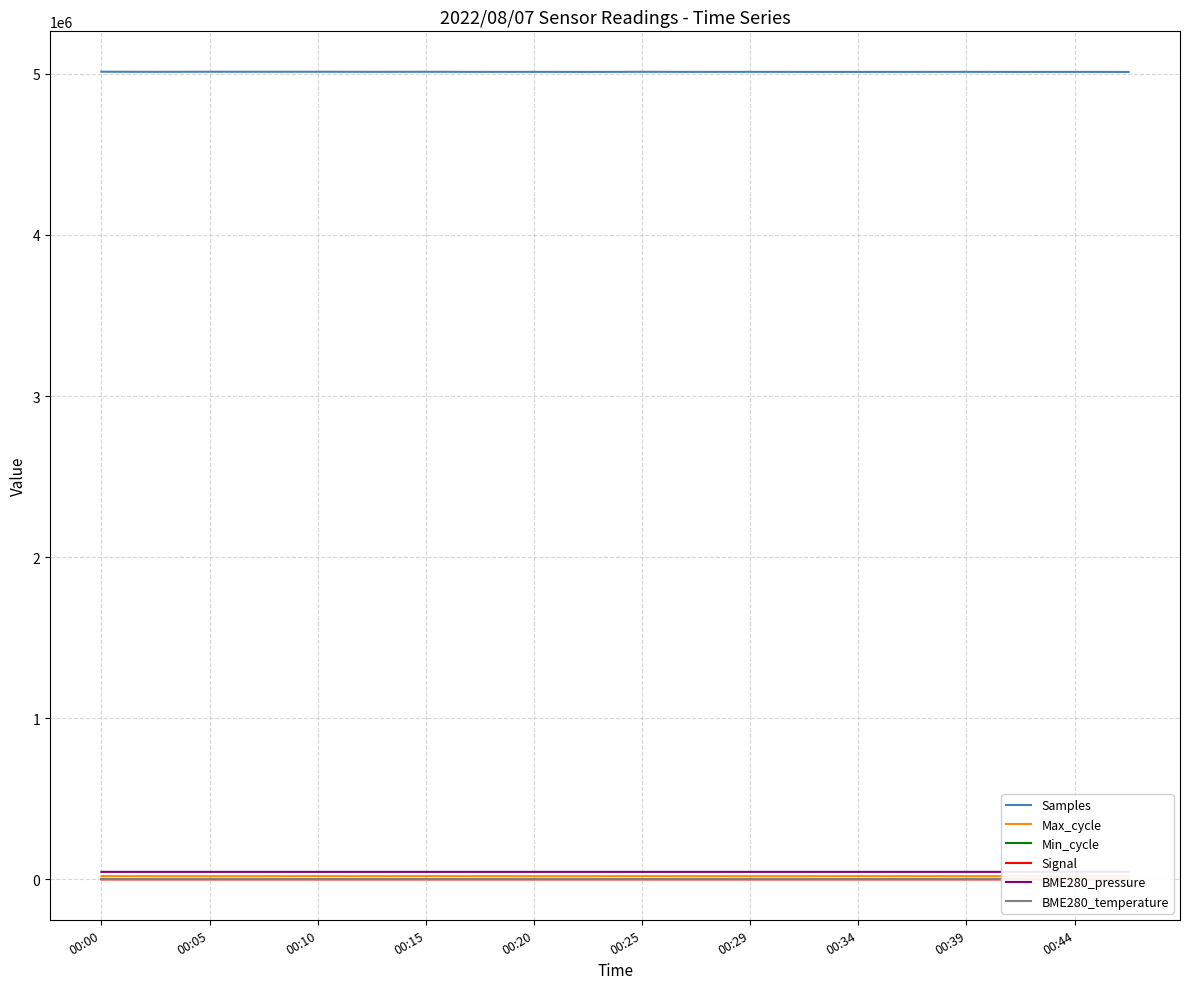

True or false: BME280_pressure and Samples intersect in this chart.

False